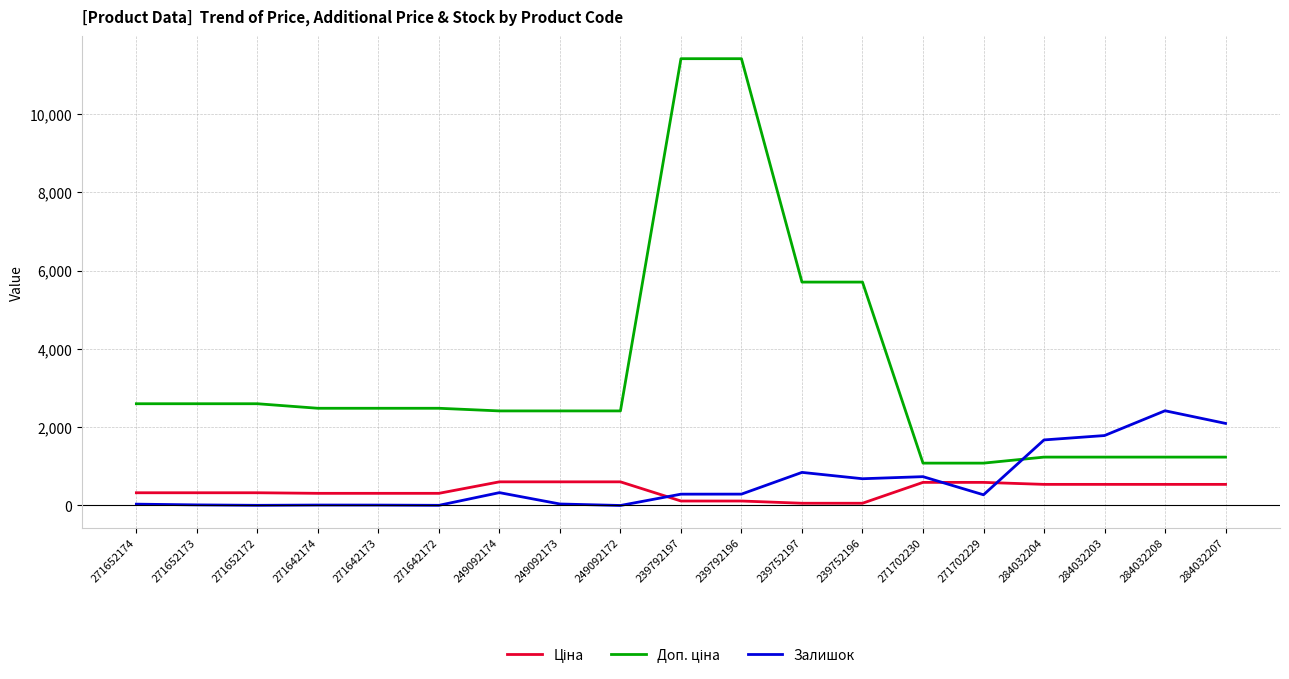

How many lines are shown in the chart?

3